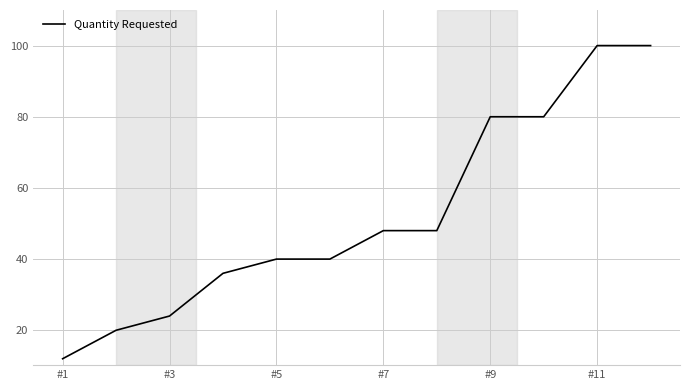

What is the difference between the maximum and minimum values?

88